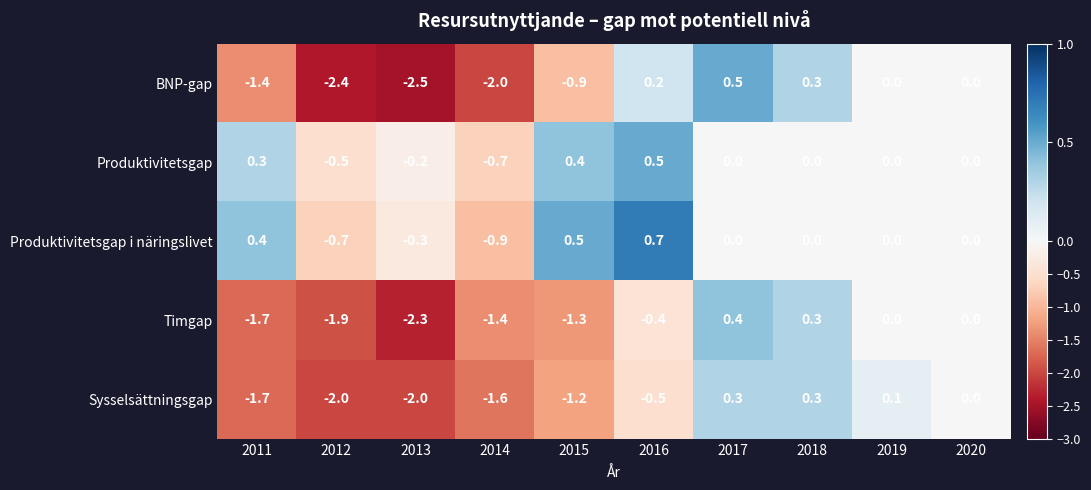

Which category has the lowest value across all series?

2013